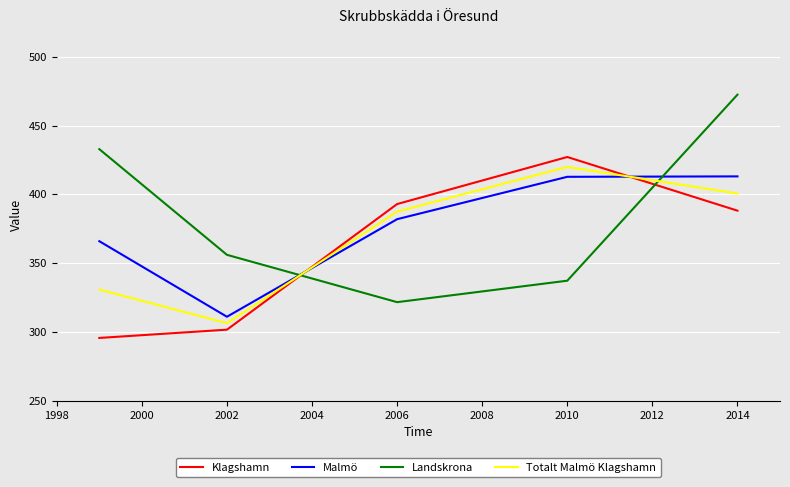

Rank the series by their maximum value, from highest to lowest.

Landskrona, Klagshamn, Totalt Malmö Klagshamn, Malmö